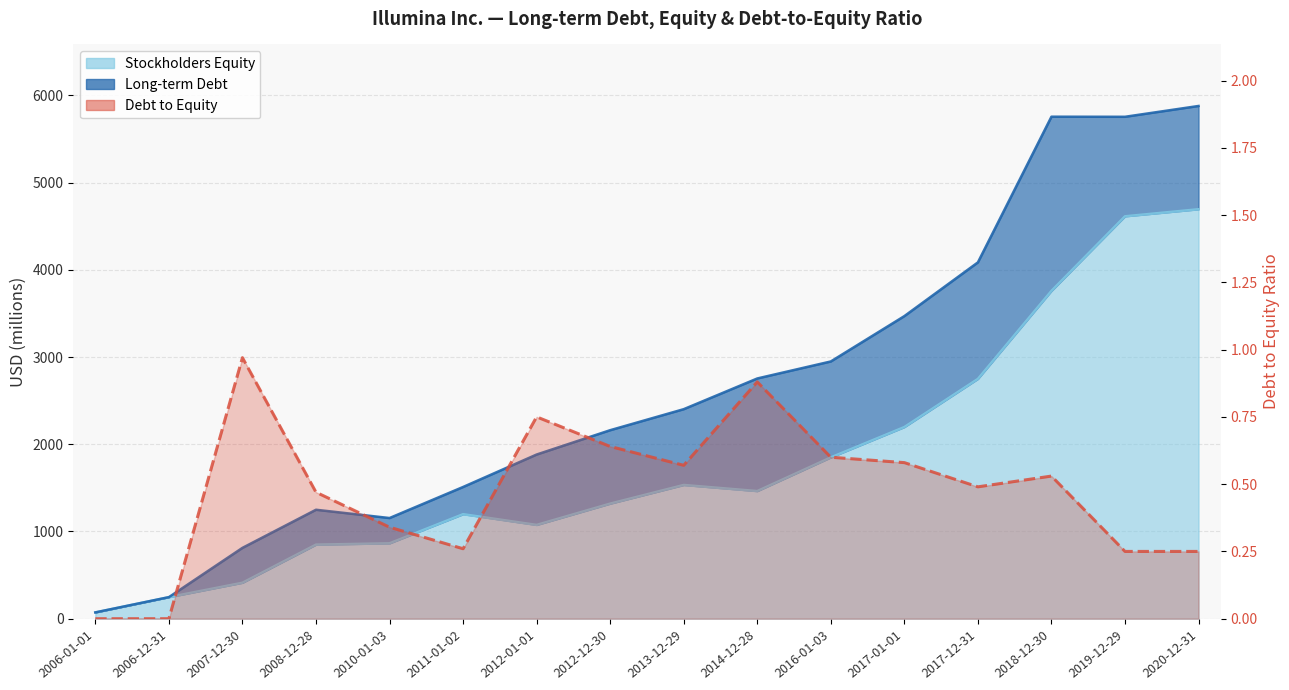

Which has a higher value, 2014-12-28 or 2008-12-28?

2014-12-28